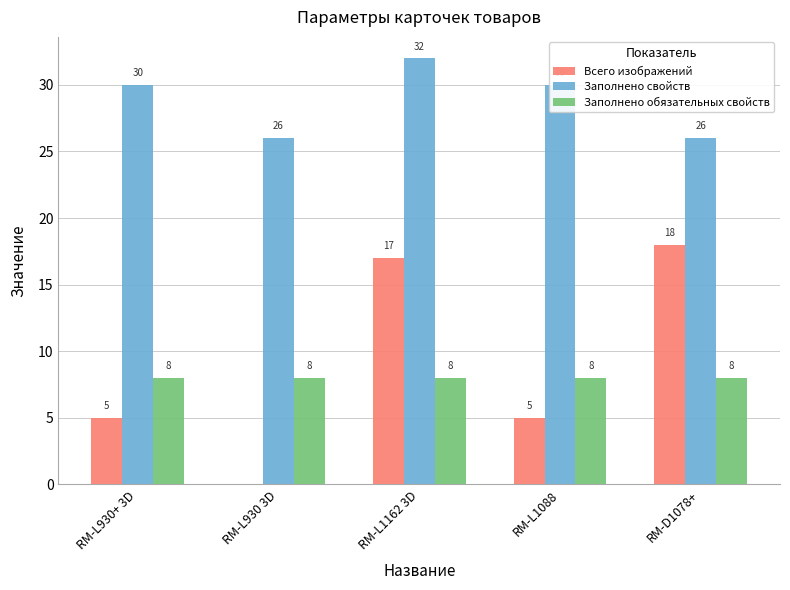

Reading left to right, transcribe all the data shown in this chart.

Всего изображений: RM-L930+ 3D=5	RM-L930 3D=0	RM-L1162 3D=17	RM-L1088=5	RM-D1078+=18
Заполнено свойств: RM-L930+ 3D=30	RM-L930 3D=26	RM-L1162 3D=32	RM-L1088=30	RM-D1078+=26
Заполнено обязательных свойств: RM-L930+ 3D=8	RM-L930 3D=8	RM-L1162 3D=8	RM-L1088=8	RM-D1078+=8